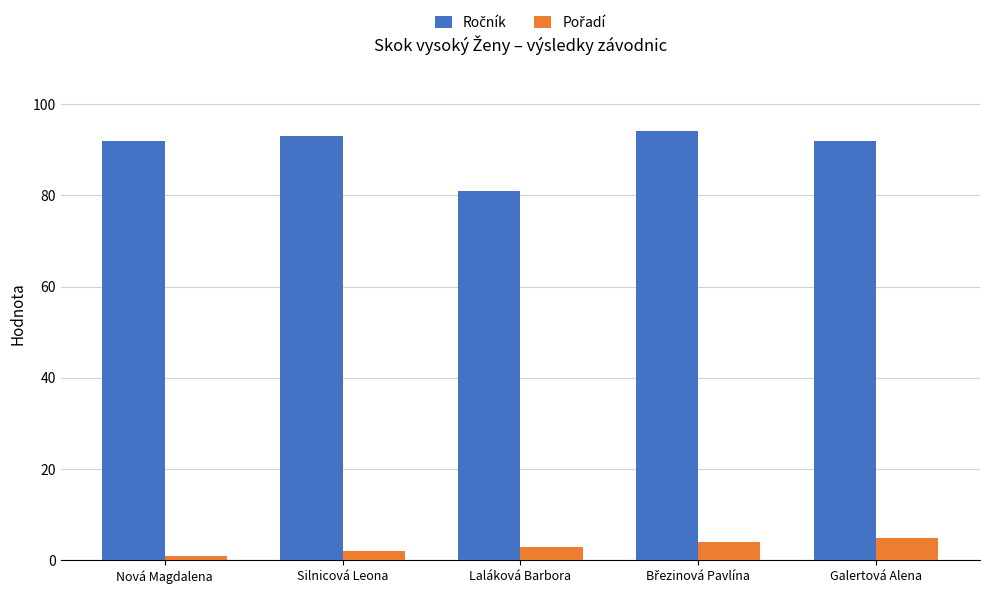

How many bars are there in total?

10